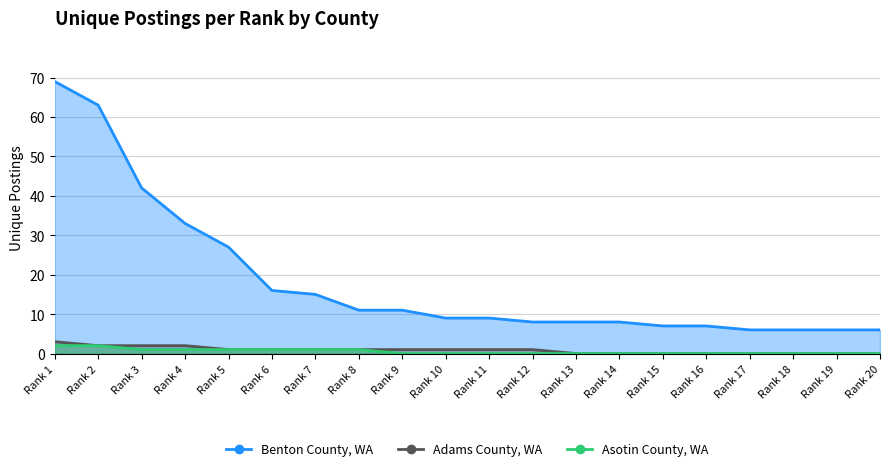

At which category is the sum across all series the highest?

Rank 1